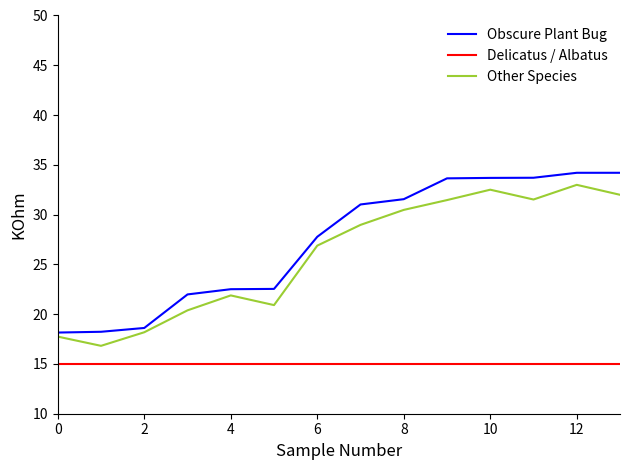

What is the greatest value displayed?

34.2